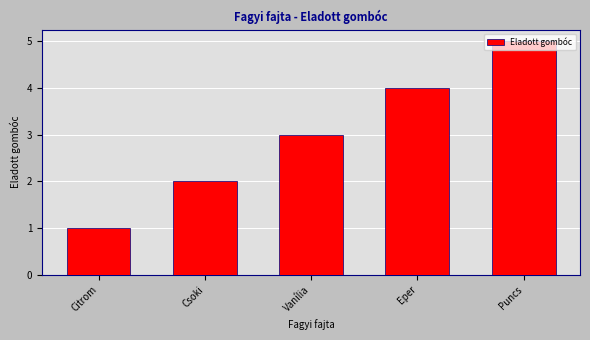

What is the approximate value at Eper?

4